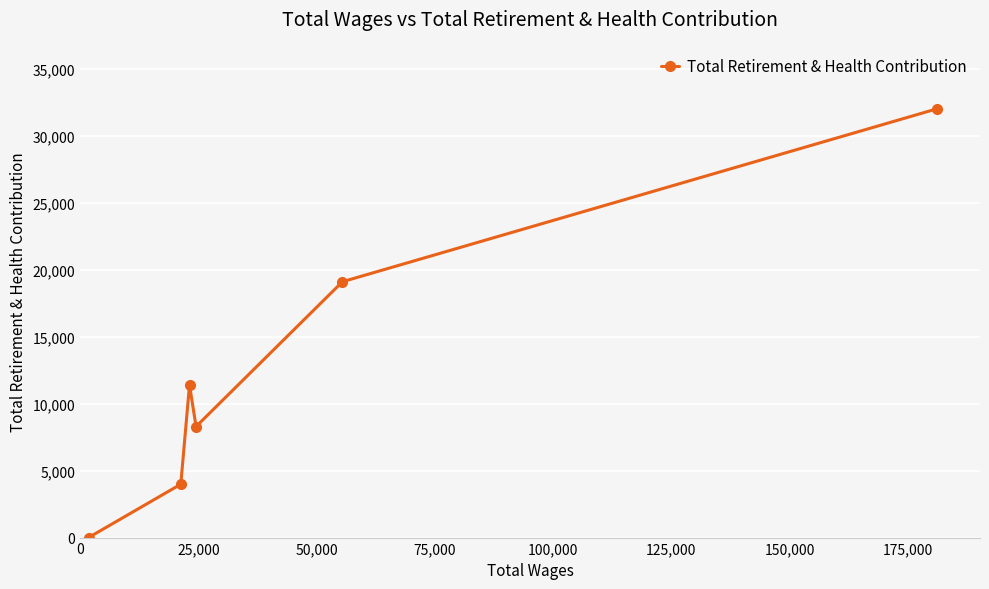

What is the sum of all values?

74768